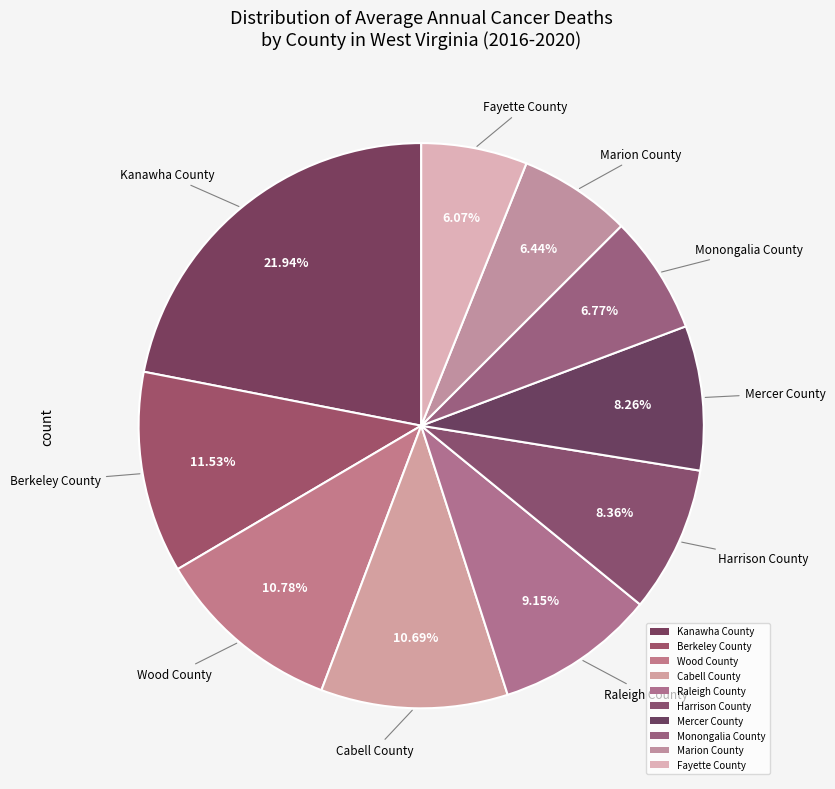

How many slices are in this pie chart?

10